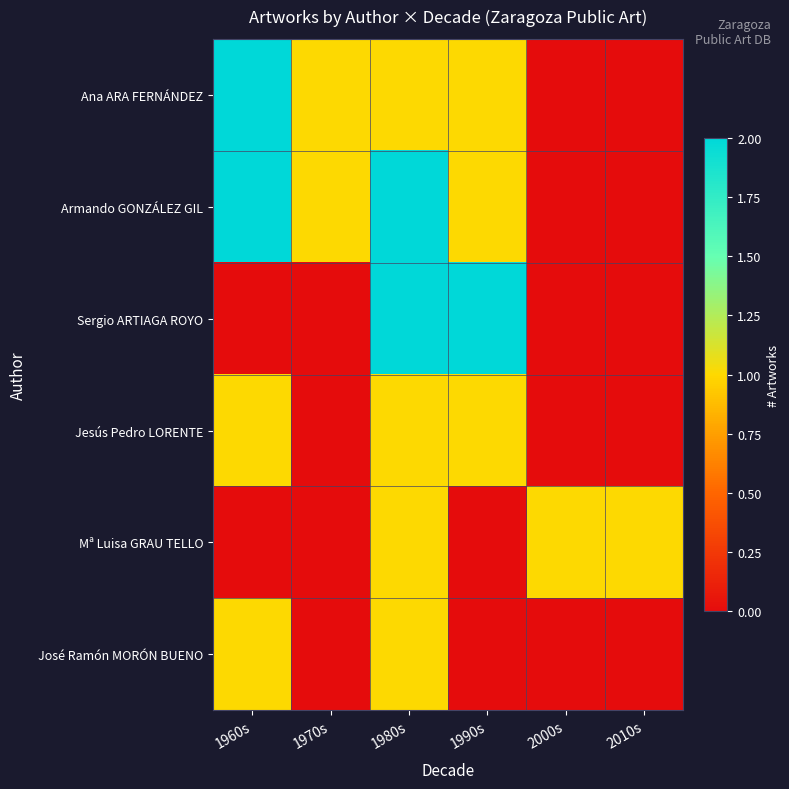

What is the total value across all series at 1990s?

5